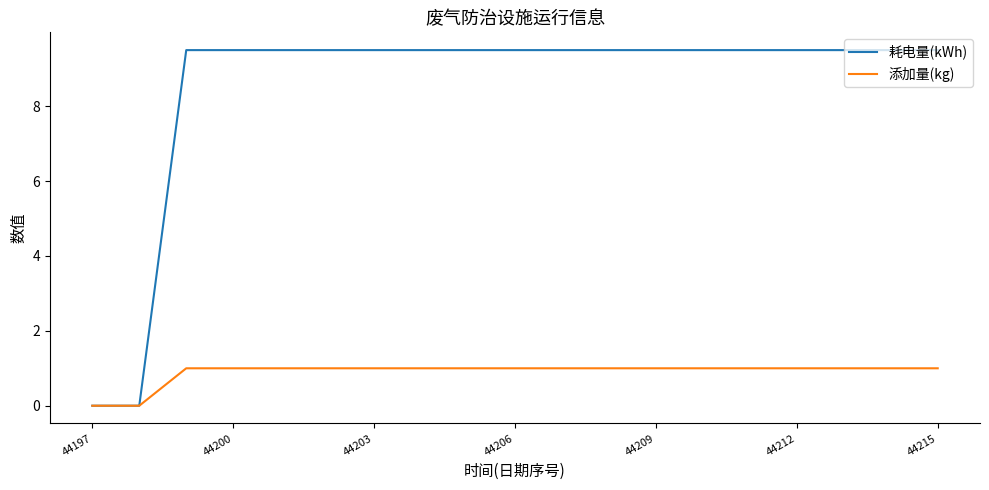

Which series has the largest range (max minus min)?

耗电量(kWh)